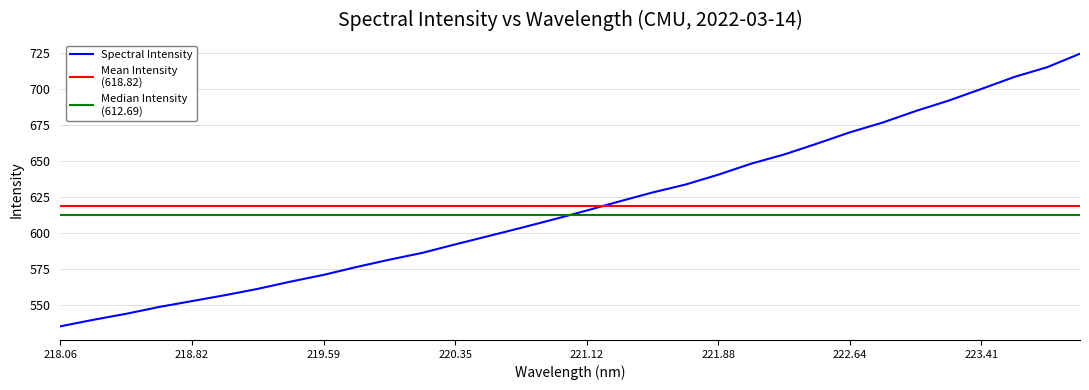

The value of Spectral Intensity at 221.12 is 615.8. True or false?

True